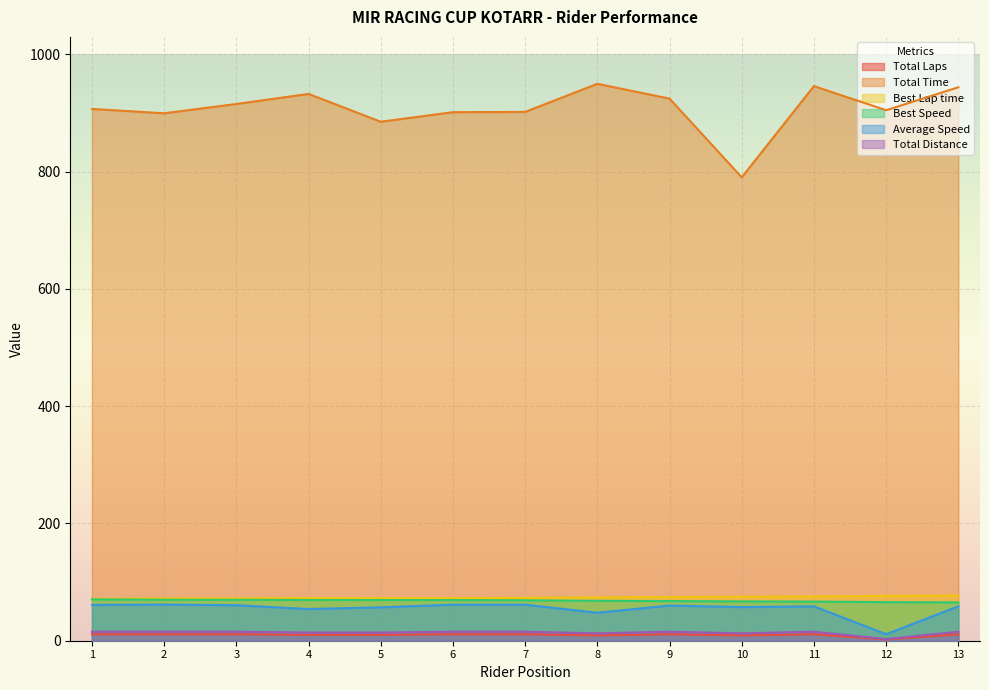

Is the value of Best Lap time at 7 greater than the value of Total Time at 4?

No